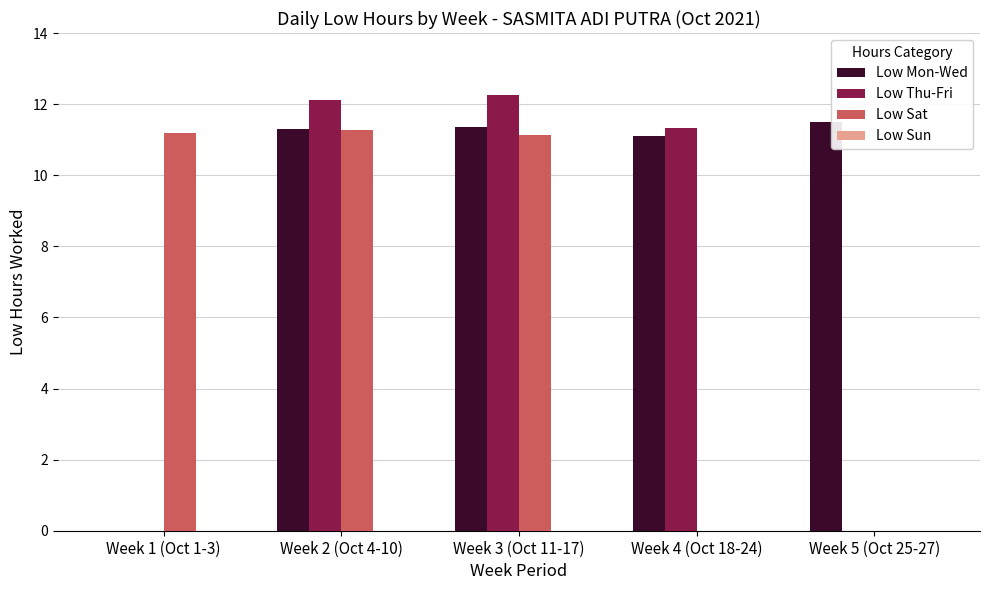

What is the difference between the Low Mon-Wed values at Week 4 (Oct 18-24) and Week 3 (Oct 11-17)?

0.3